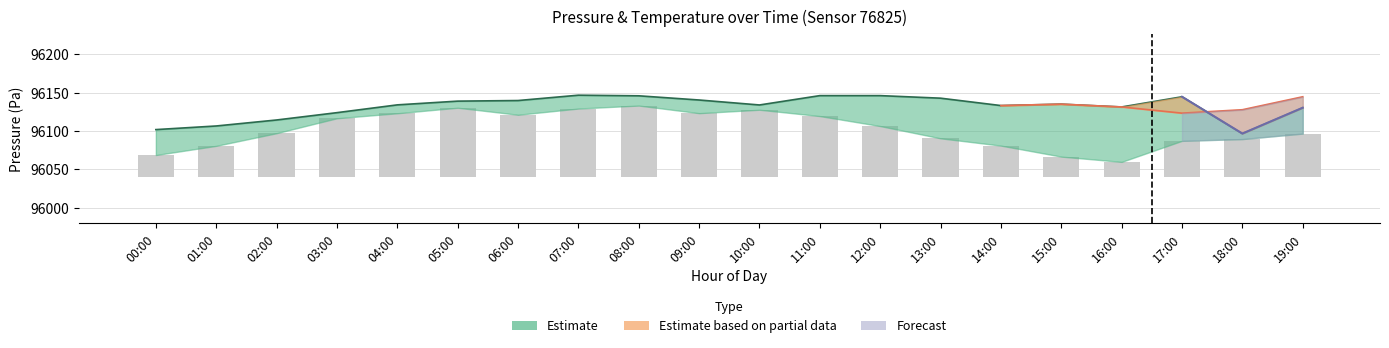

Are the bars horizontal?

No